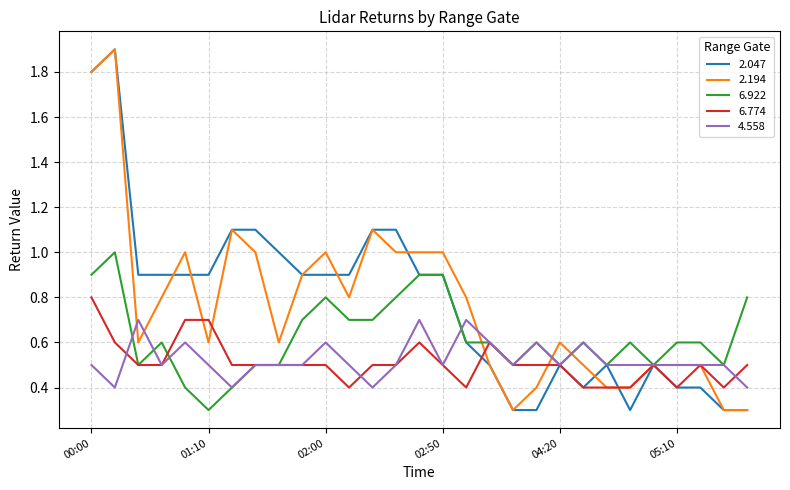

What is the lowest value of the 2.047 series?

0.3